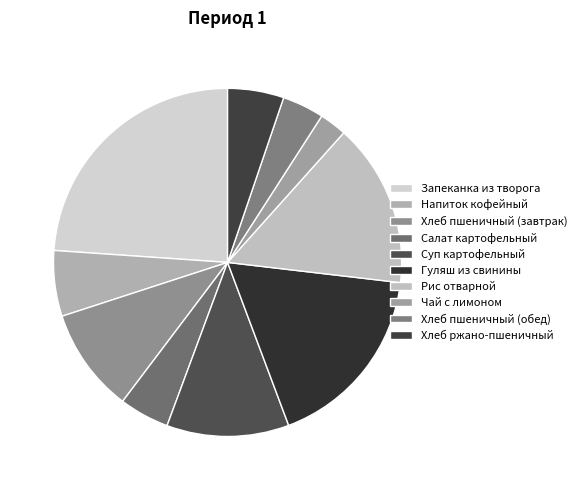

The Чай с лимоном slice represents 9% of the pie. True or false?

False